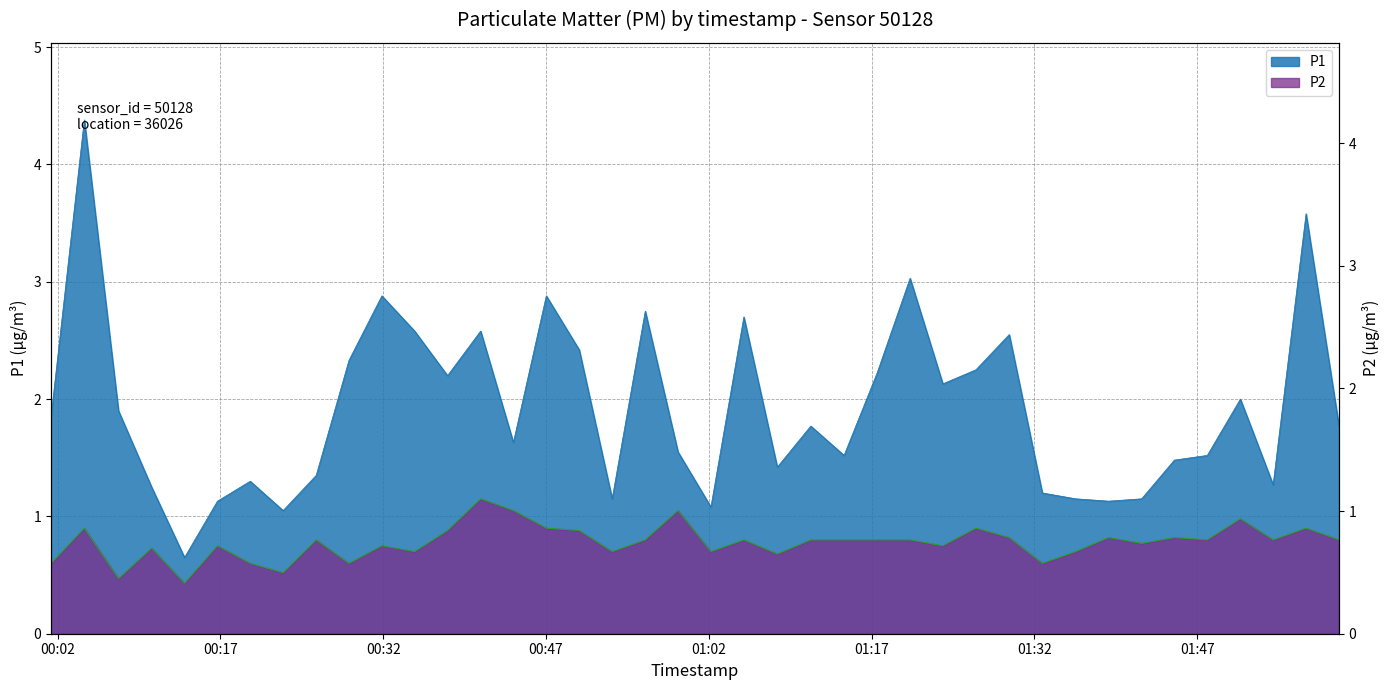

What is the difference between the maximum and second lowest values in the P1 series?

3.3